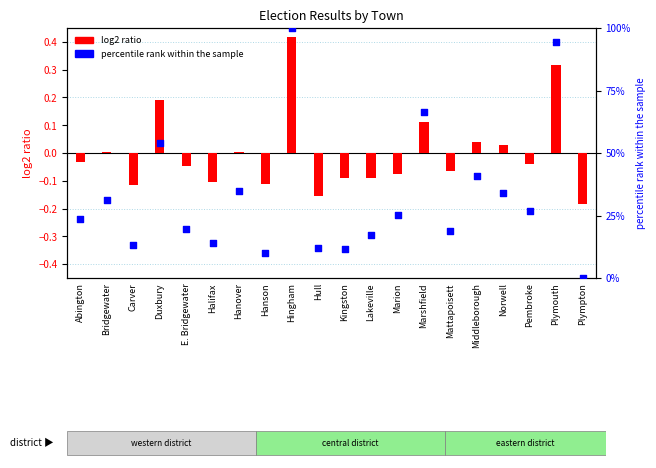

At how many categories does at least one series exceed 87?

2